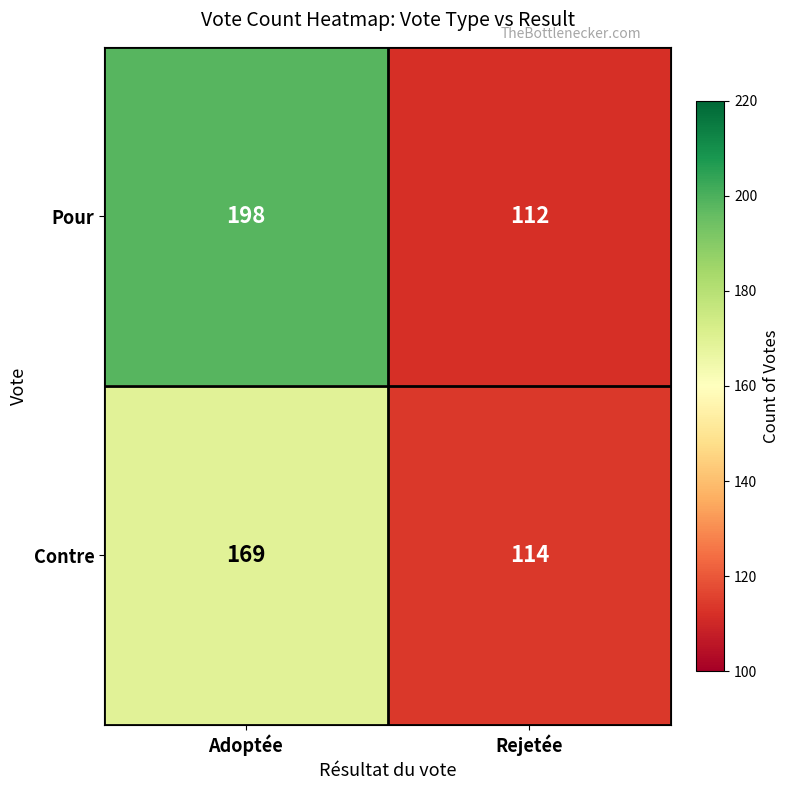

At how many categories does at least one series exceed 177?

1